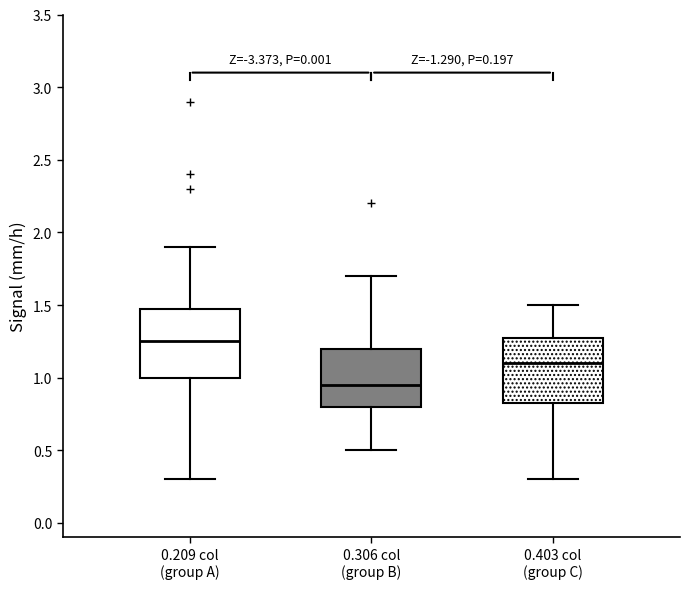

Which box has the highest median line?

0.209 col (group A)